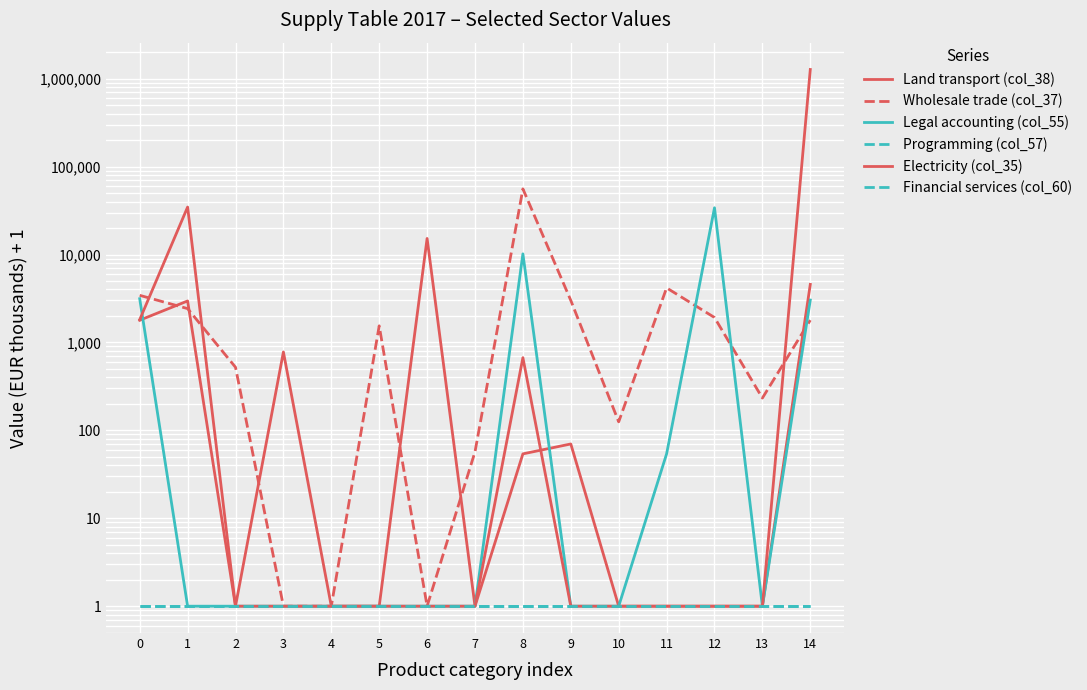

At how many categories does at least one series exceed 879714?

1